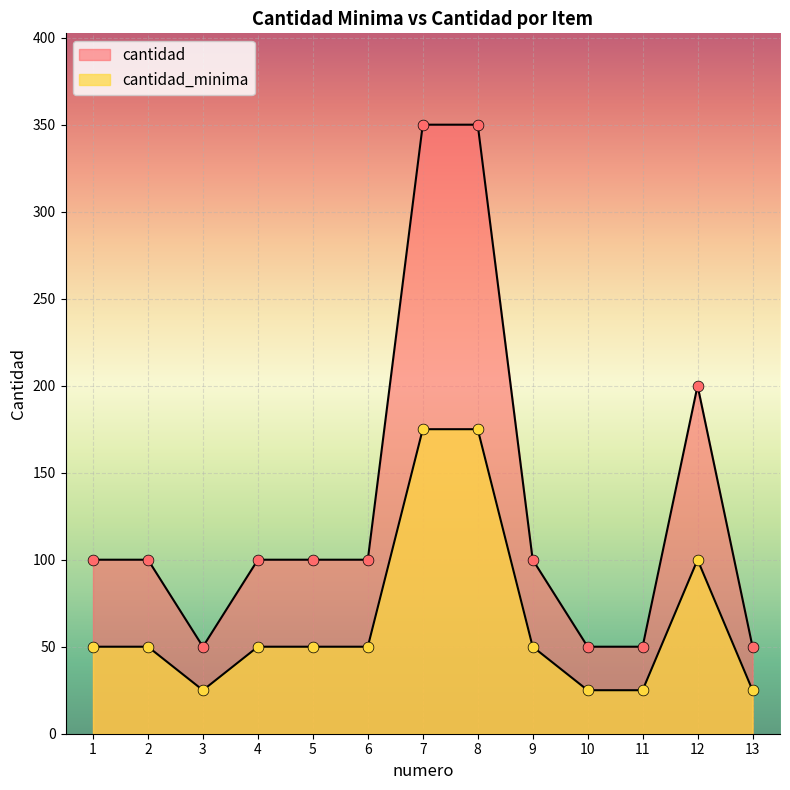

At how many categories does at least one series exceed 91?

9